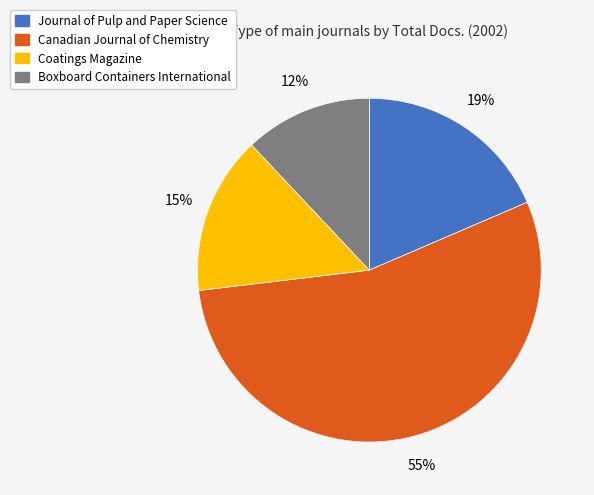

Which slice is the largest?

Canadian Journal of Chemistry